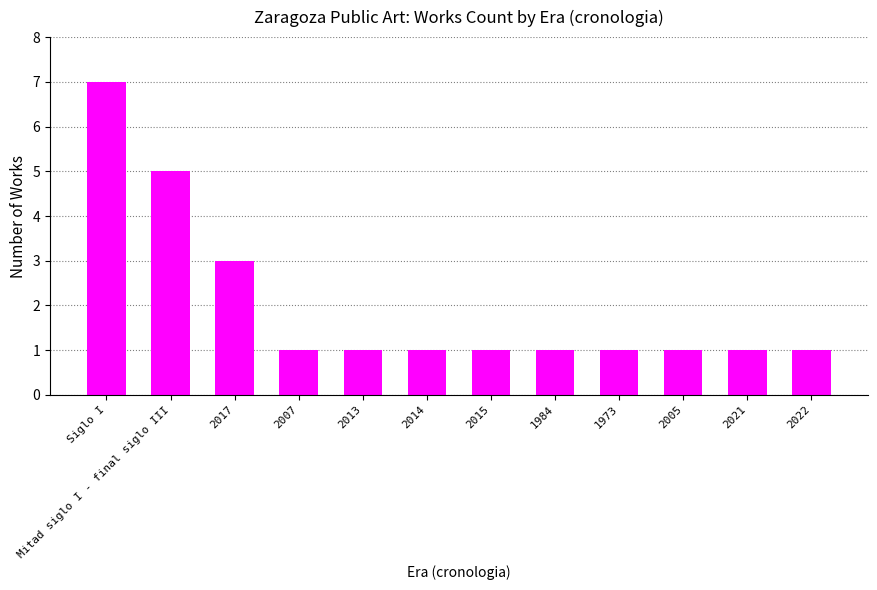

Is it true that the value at Siglo I is 2?

False